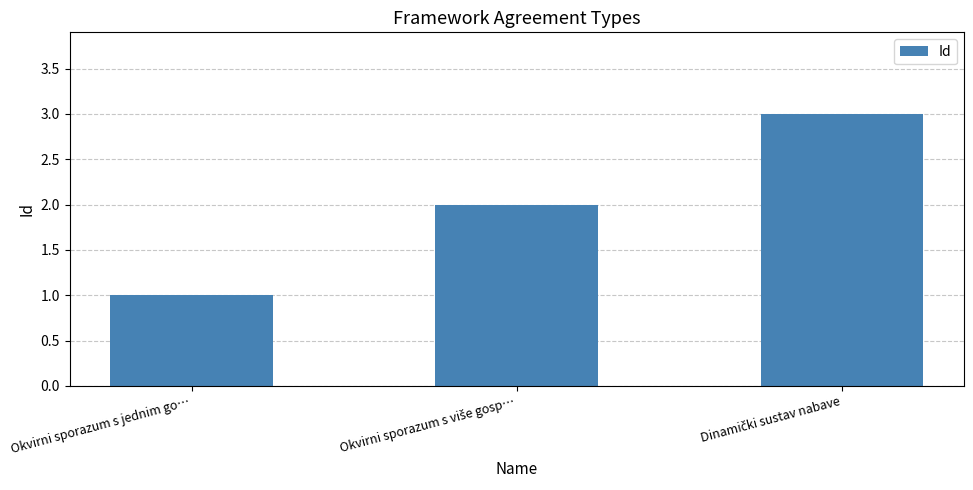

True or false: the data shows 2 at Okvirni sporazum s jednim go….

False